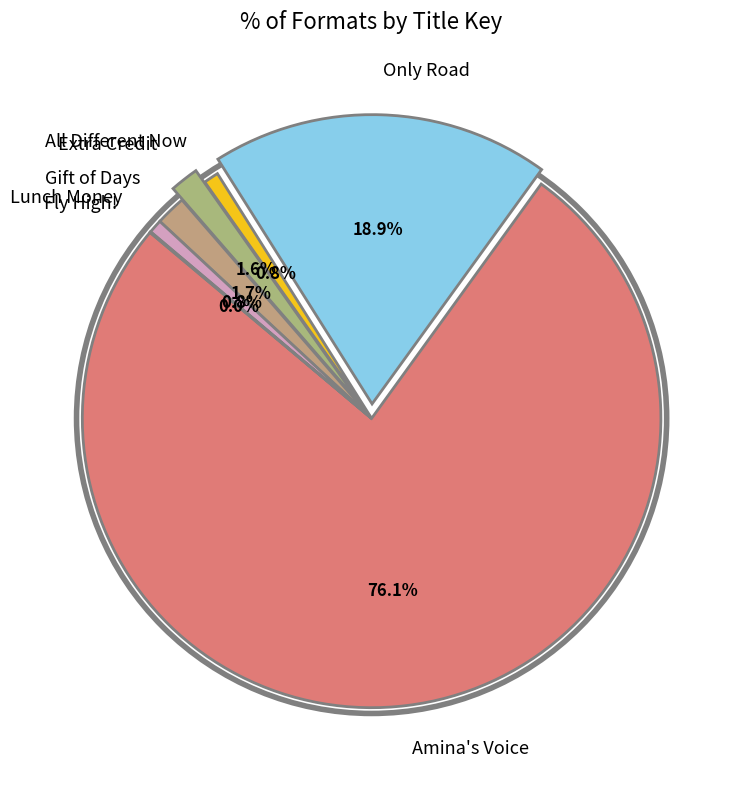

Which slice is the largest?

Amina's Voice